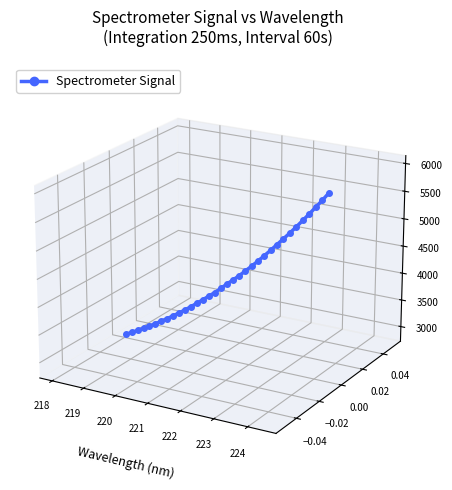

How many lines are shown in the chart?

1